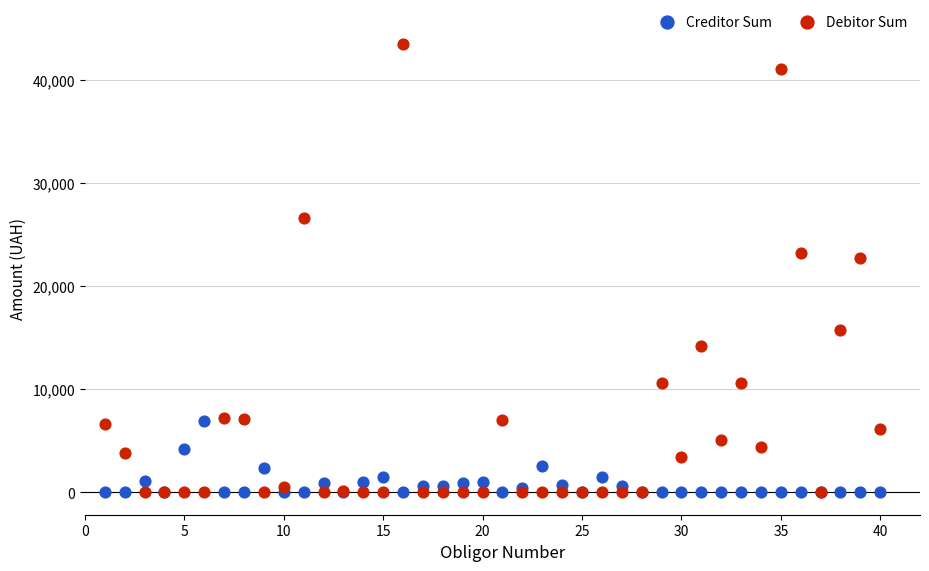

Which series has the widest spread of Y values?

Debitor Sum